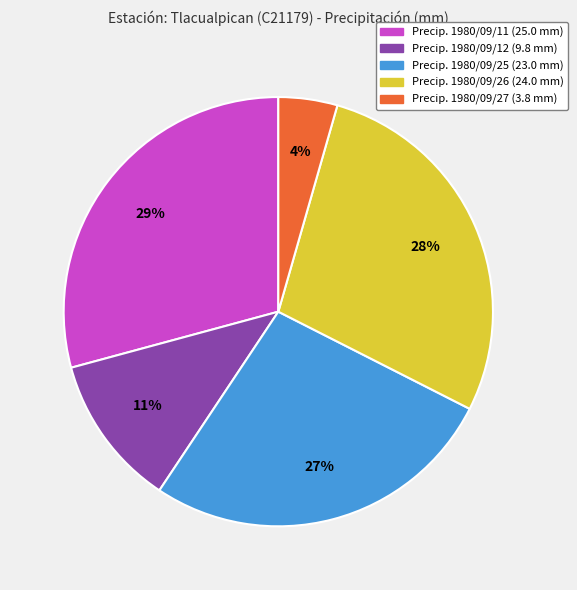

Do Precip. 1980/09/11 (25.0 mm) and Precip. 1980/09/26 (24.0 mm) together represent more than half of the pie?

Yes